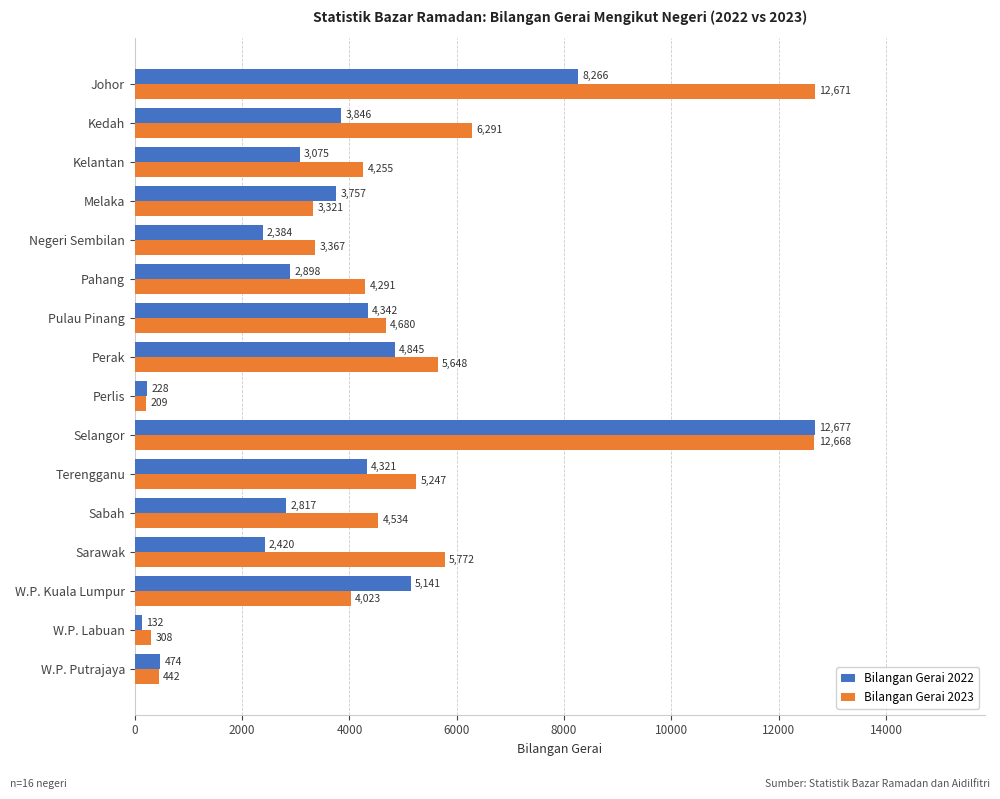

Which label corresponds to the smallest value in the chart?

W.P. Labuan